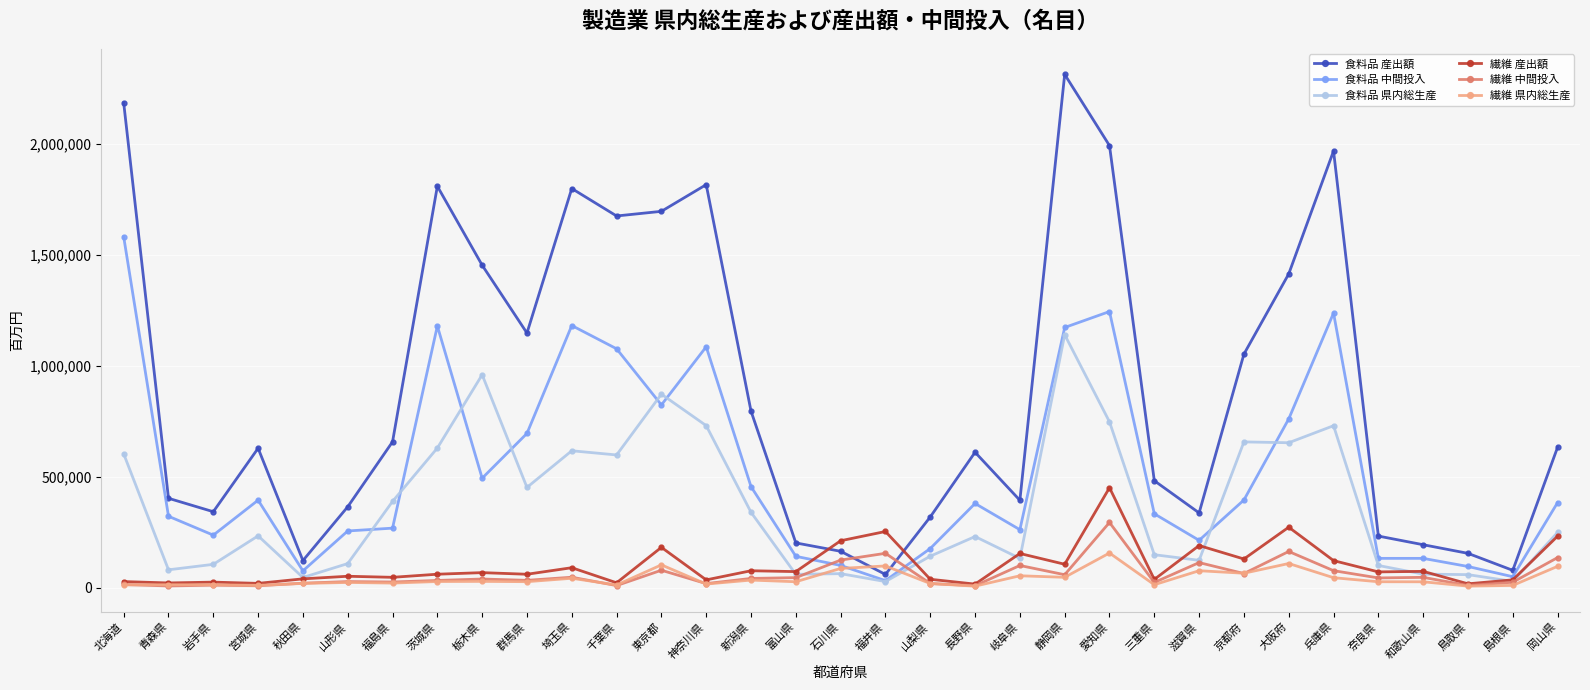

True or false: 食料品 産出額 has a value of 657963 at 福島県.

True